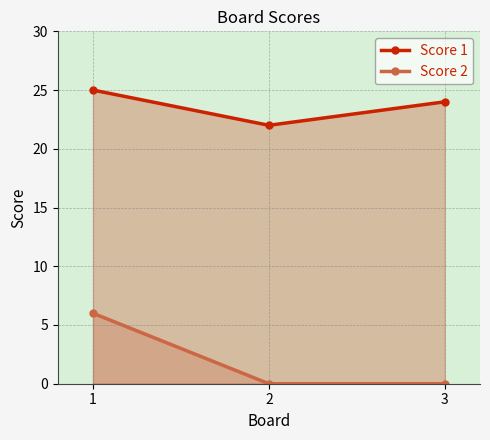

Between 2 and 1, which is larger?

1